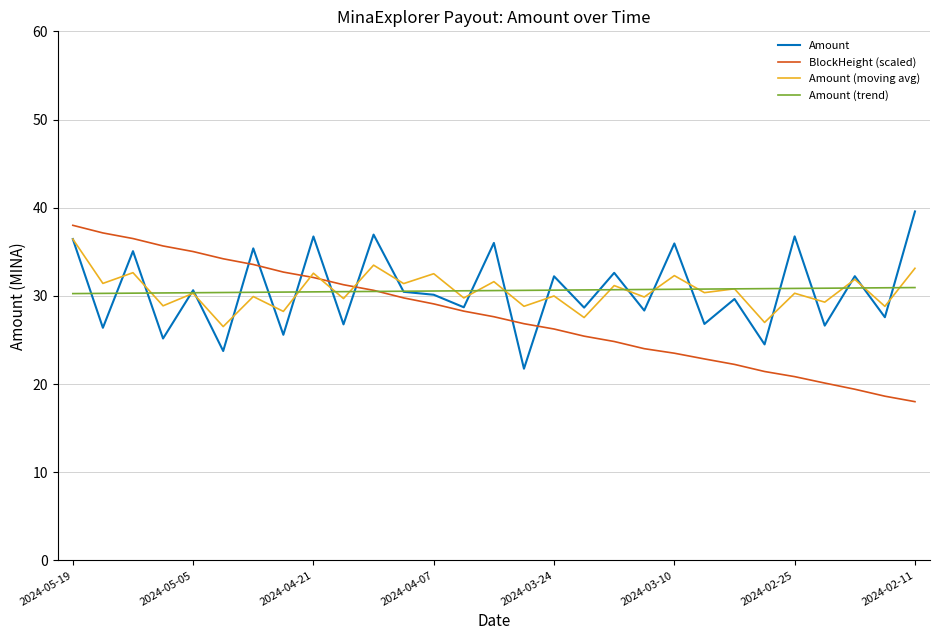

What is the minimum value shown in the chart?

18.0